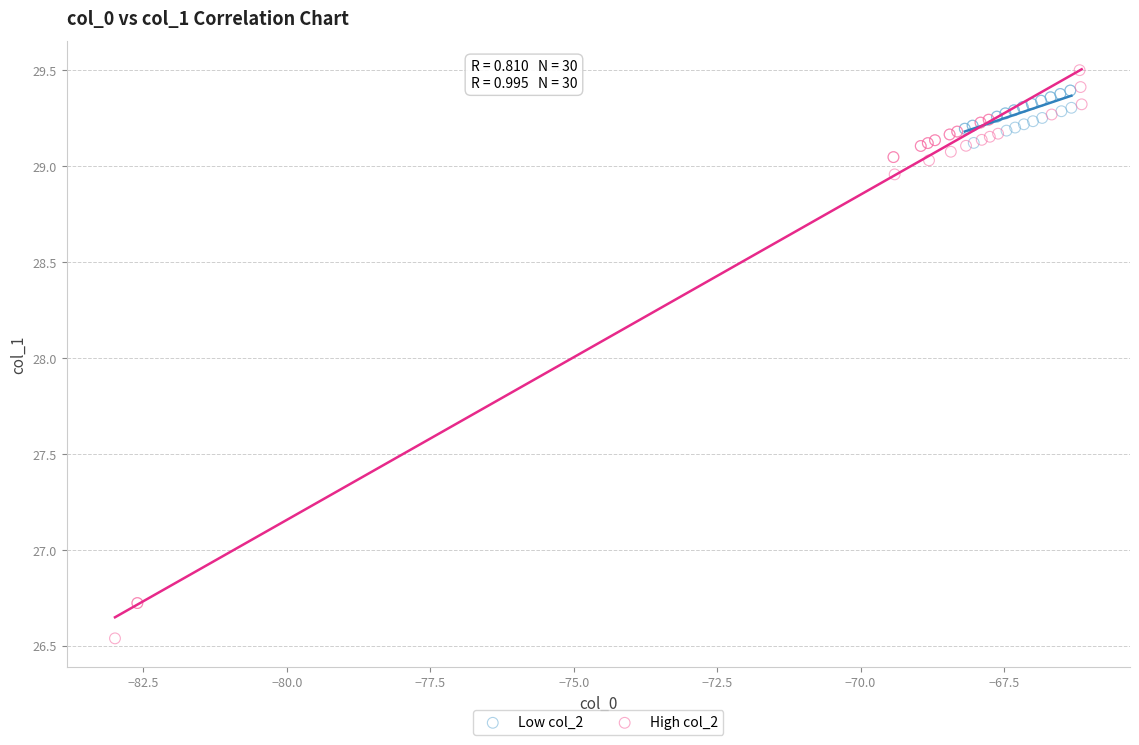

Which series has the widest spread of Y values?

High col_2